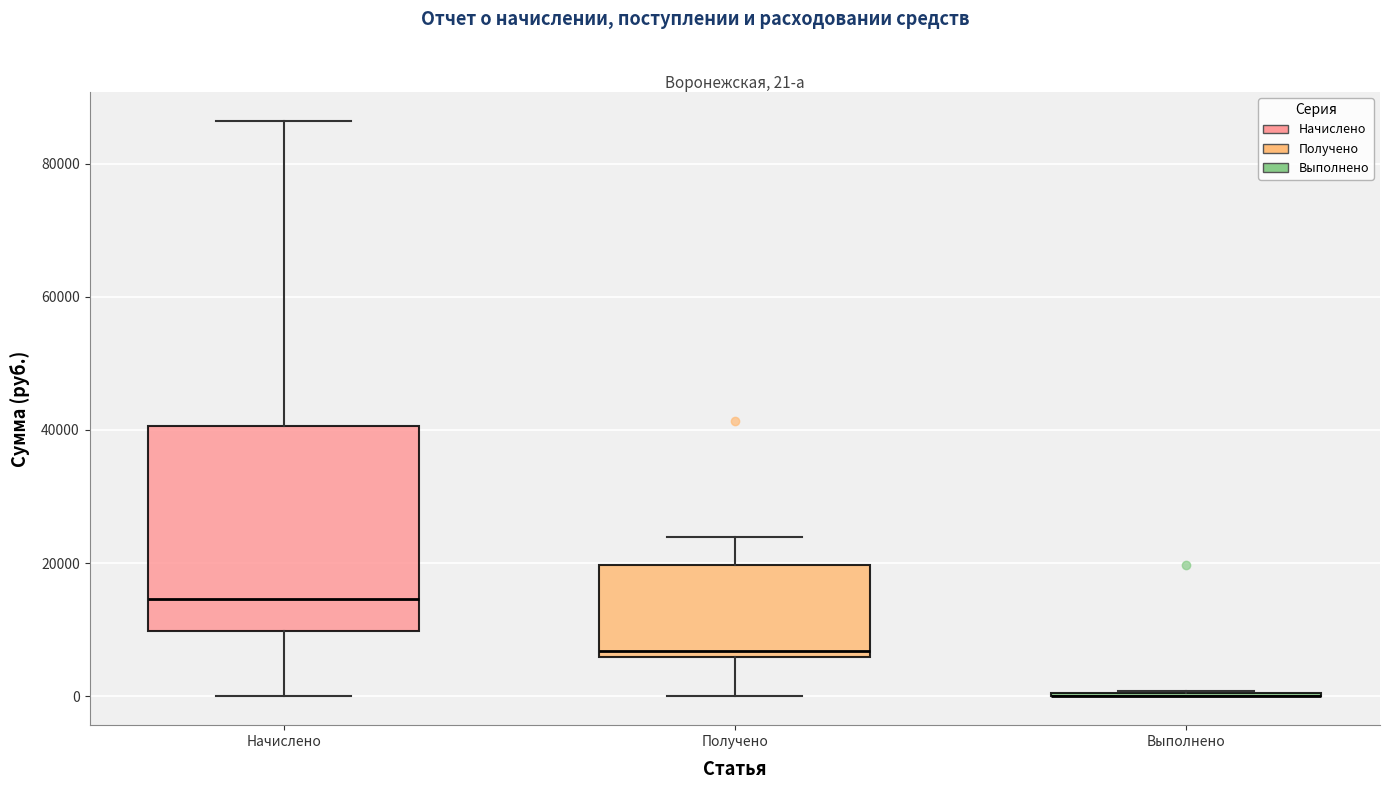

Comparing the boxes themselves (not the whiskers), which one is the tallest?

Начислено